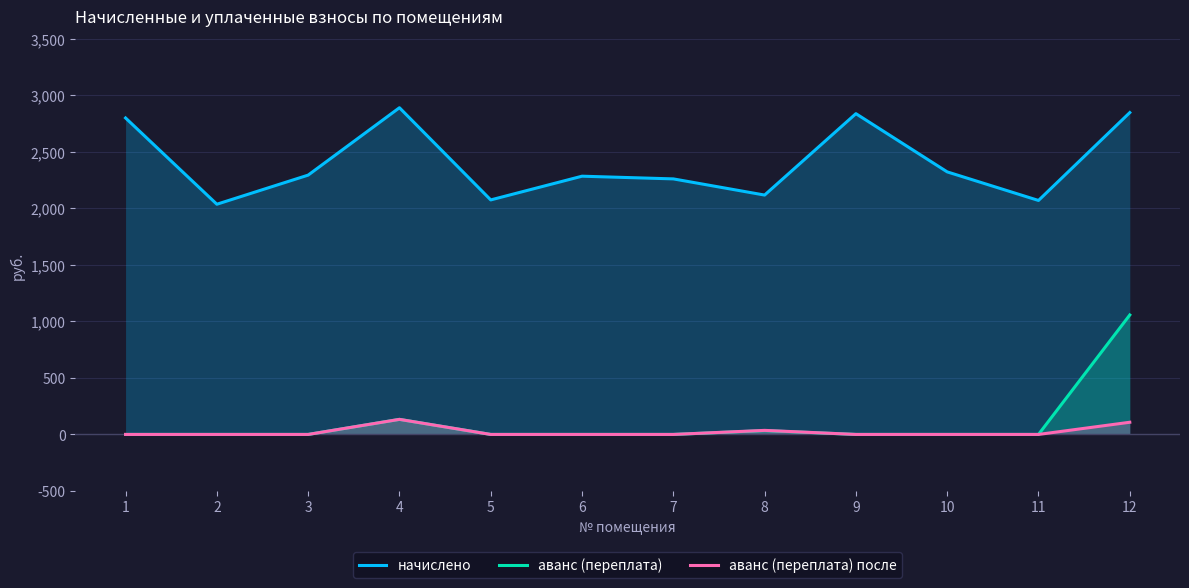

Between 9 and 11, which is larger?

9